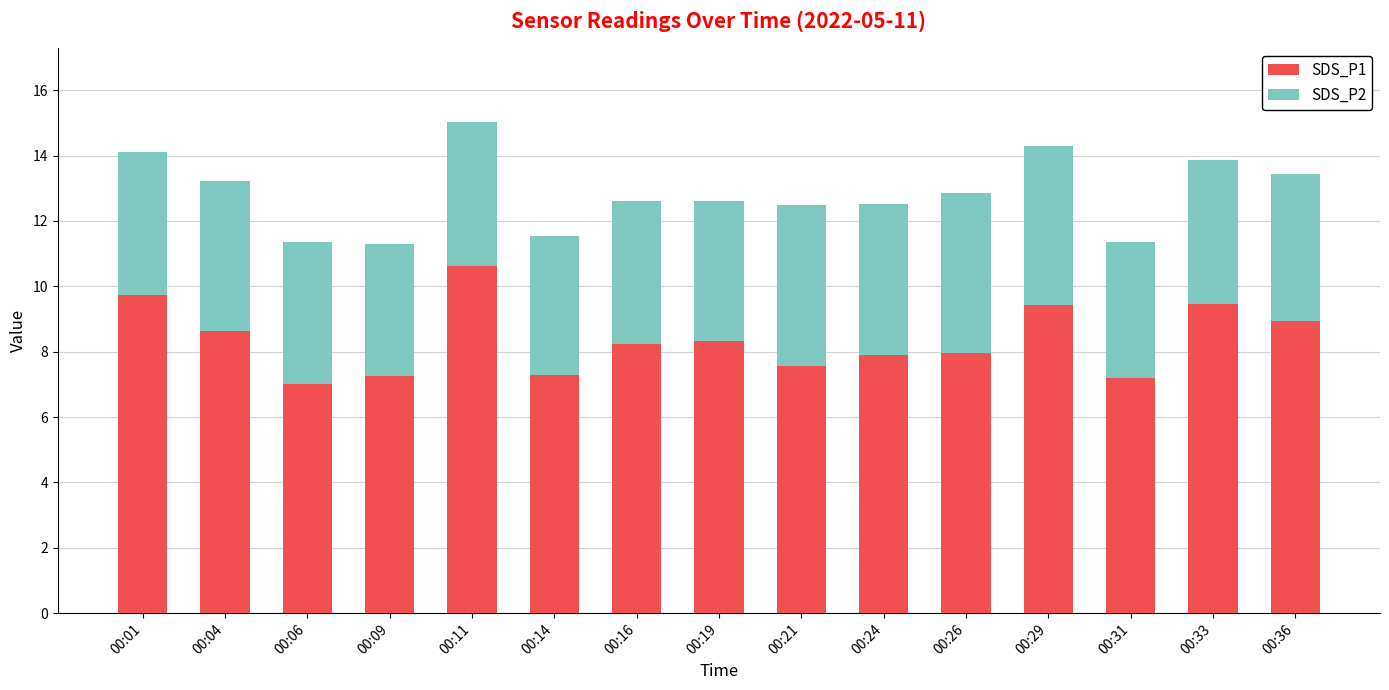

What is the average value of the SDS_P1 series?

8.4